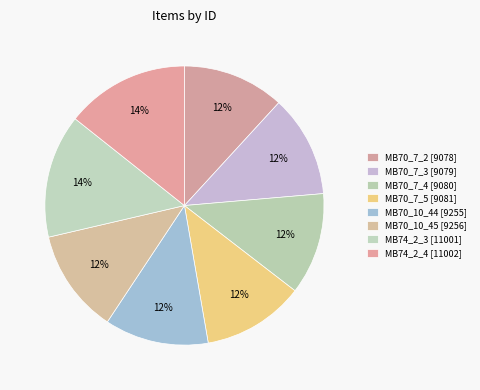

Is there a majority slice in this chart?

No